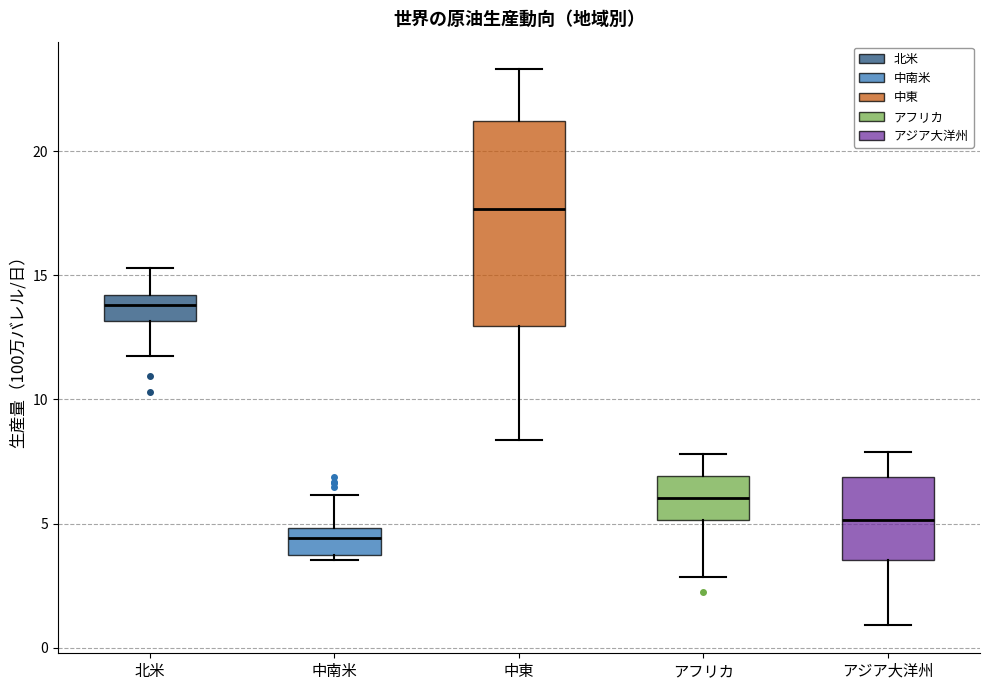

Which box is the tallest, from its lower edge to its upper edge?

中東